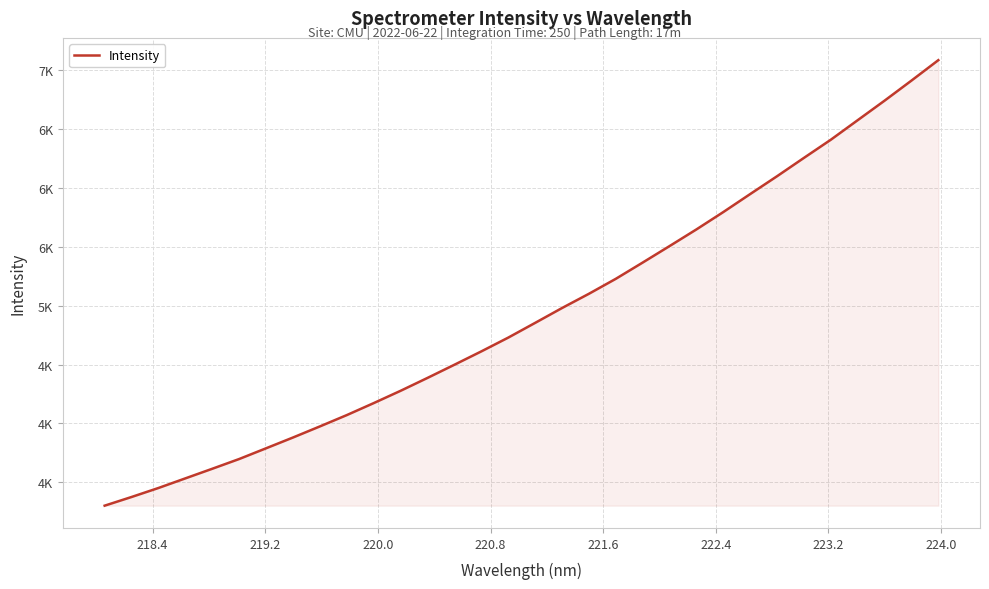

What is the difference between the maximum and minimum values?

3781.7